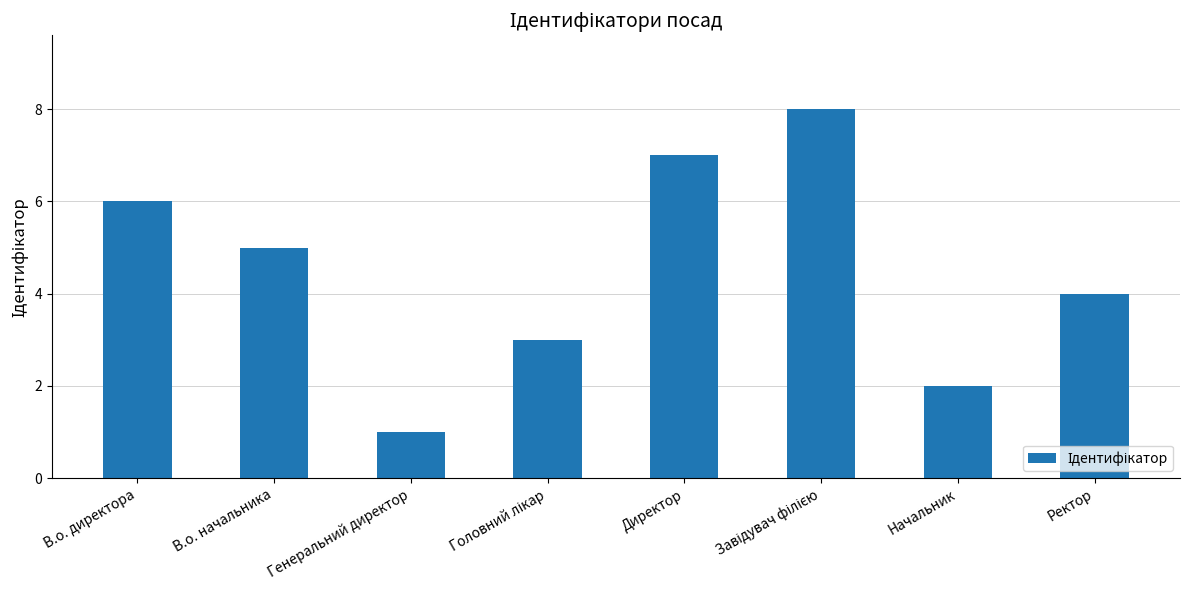

How many values are below 5?

4